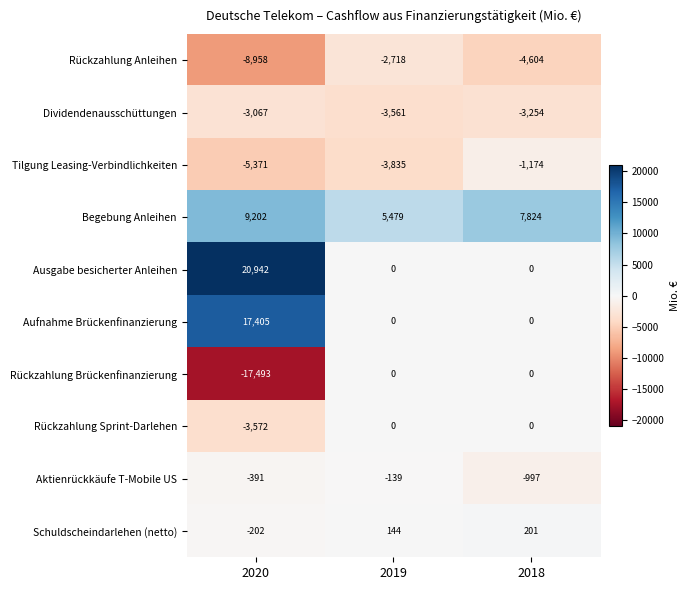

What is the average value of the Aktienrückkäufe T-Mobile US series?

-509